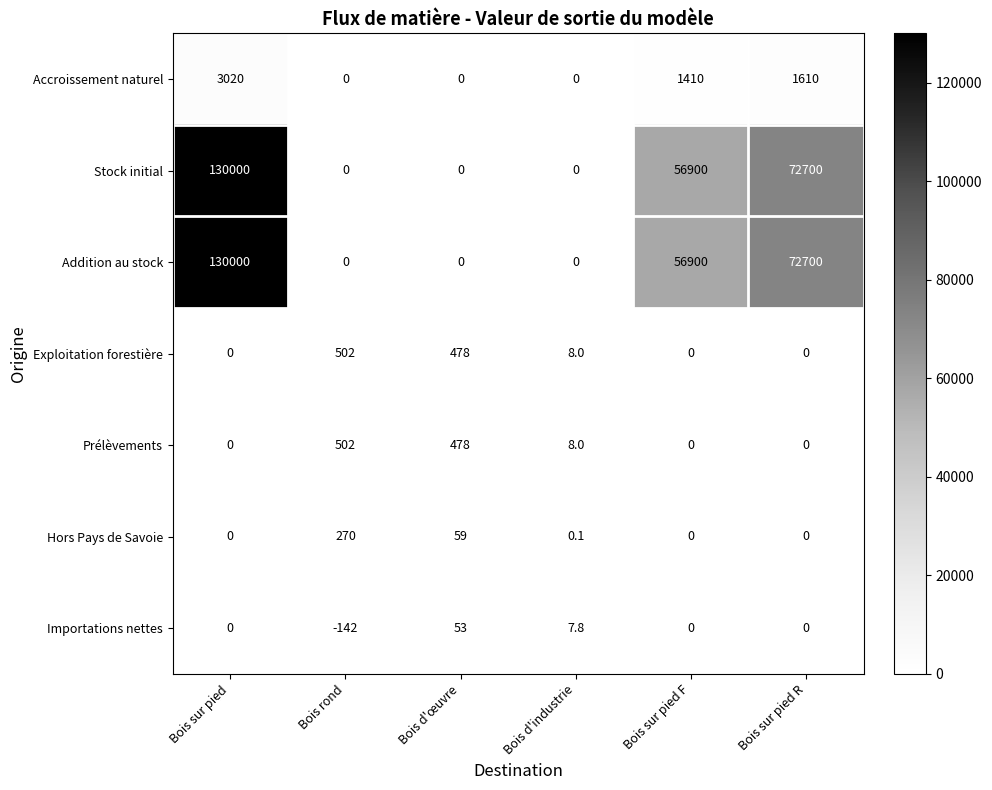

At which category is the sum across all series the highest?

Bois sur pied